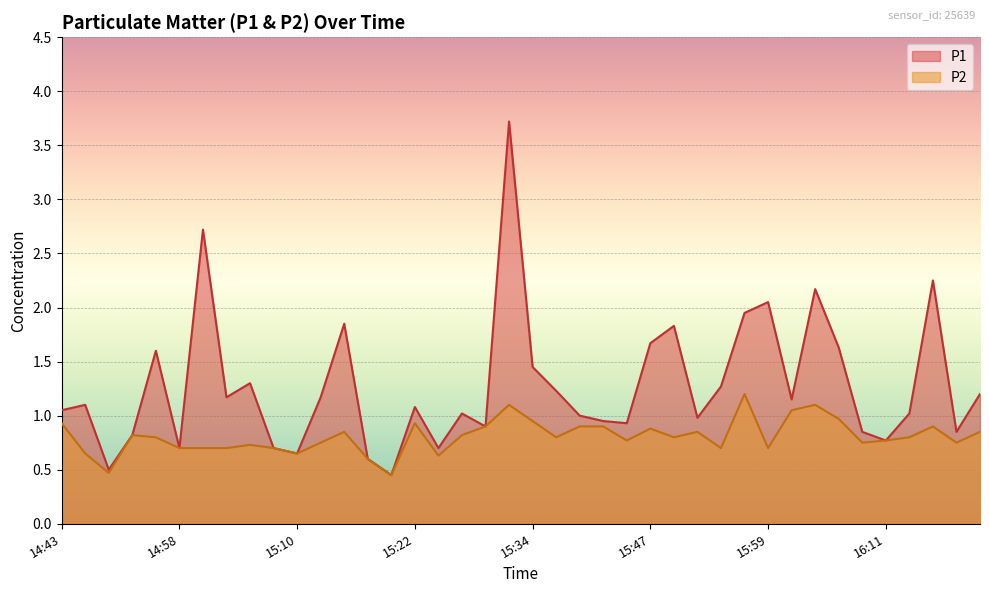

What value does the P2 series have at 15:12?

0.8